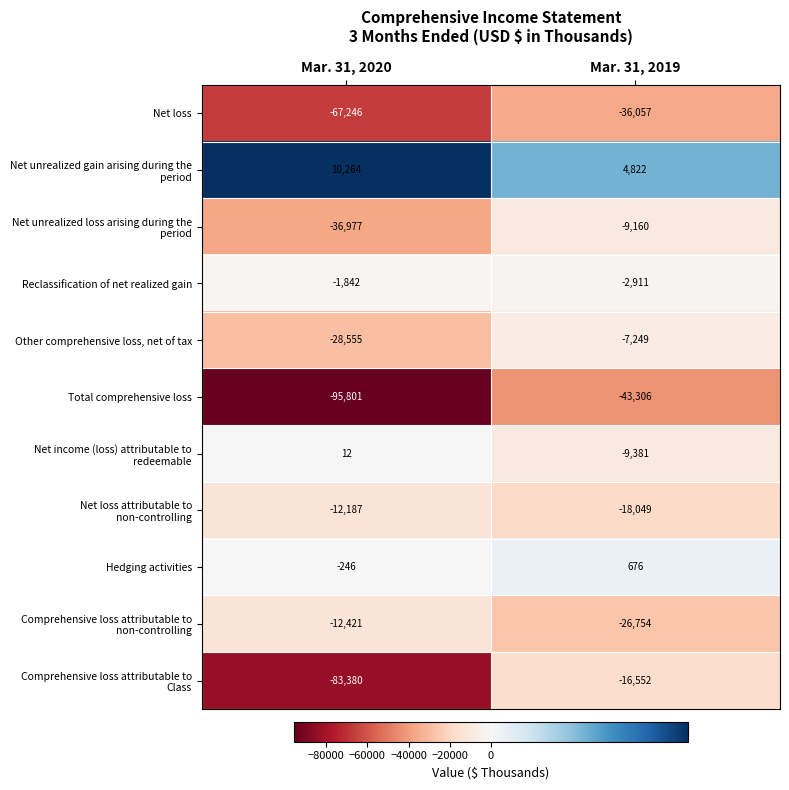

True or false: Total comprehensive loss has a value of -15477 at Mar. 31, 2019.

False